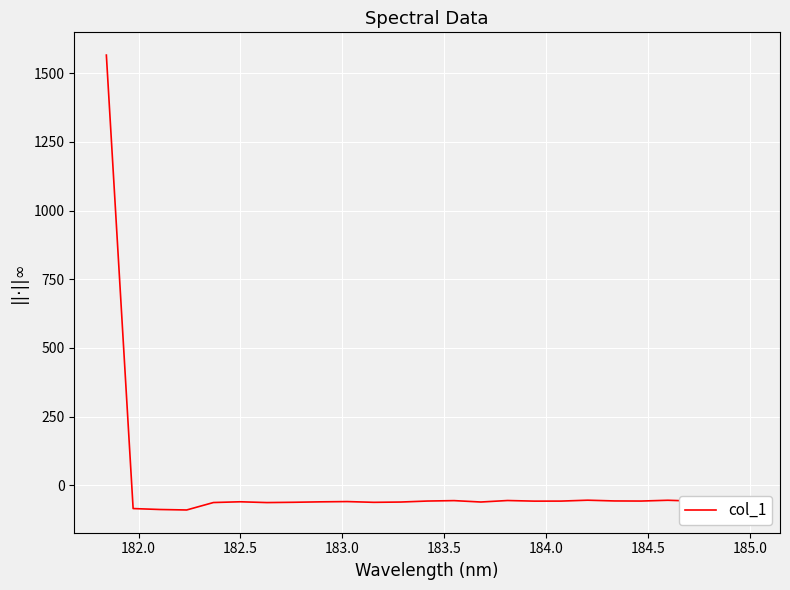

What is the smallest value displayed?

-89.6